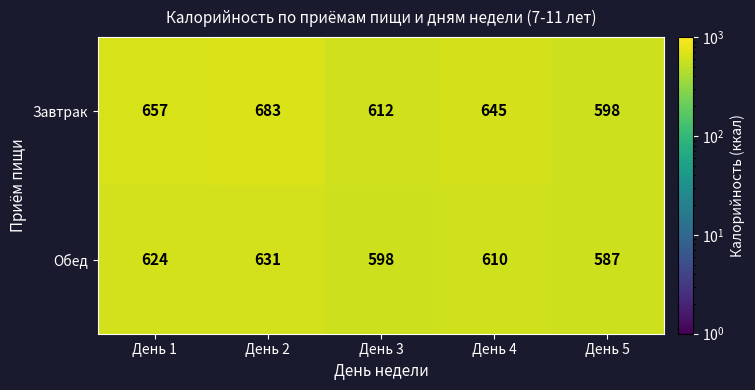

At which label is Завтрак closest to 640?

День 4